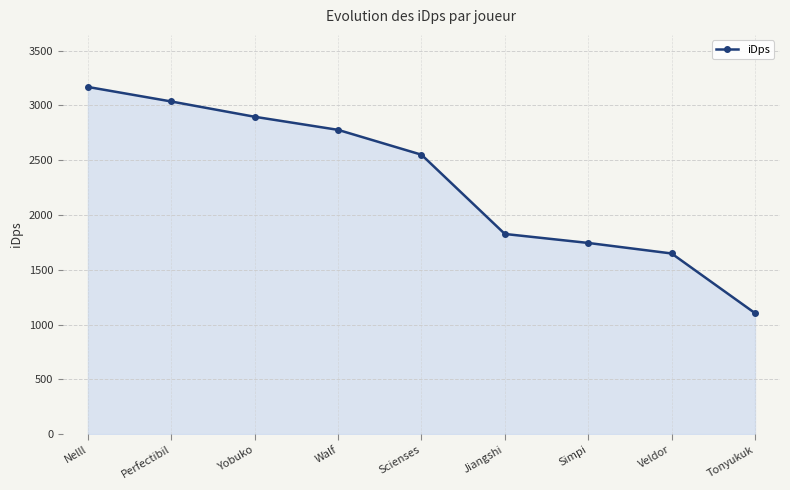

Reading left to right, transcribe all the data shown in this chart.

Nelll=3169.0	Perfectibil=3036.3	Yobuko=2896.8	Walf=2777.3	Scienses=2550.5	Jiangshi=1826.8	Simpi=1744.8	Veldor=1648.7	Tonyukuk=1104.1